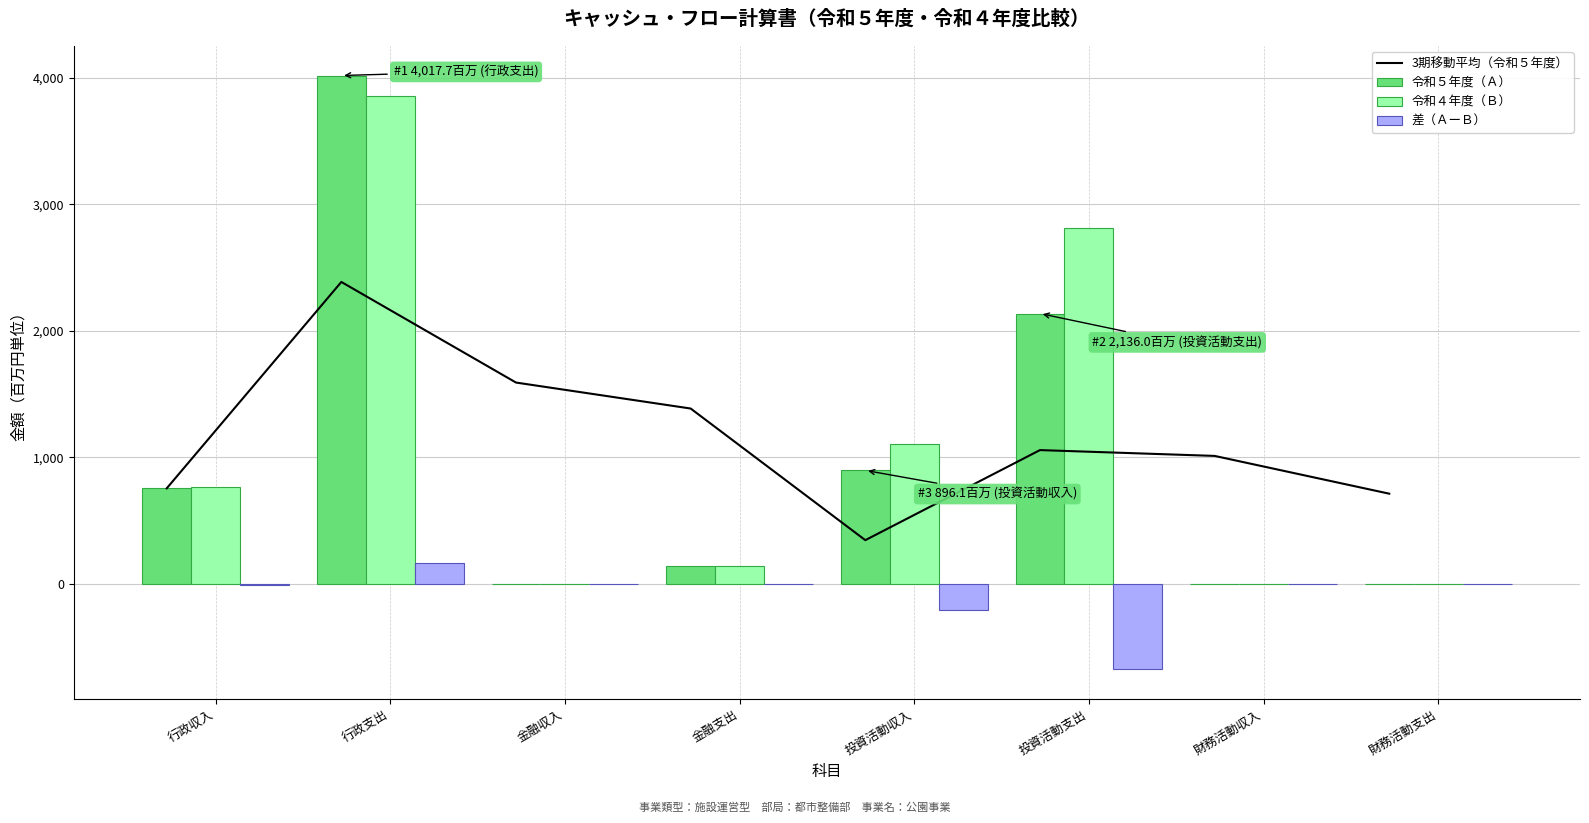

What is the label of the 7th bar from the right?

行政支出